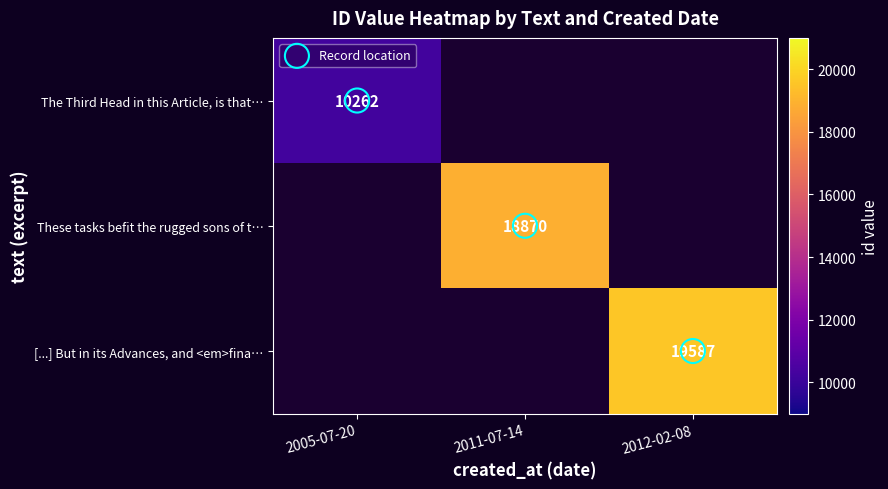

True or false: Record location has a value of 0.3 at 2011-07-14.

False